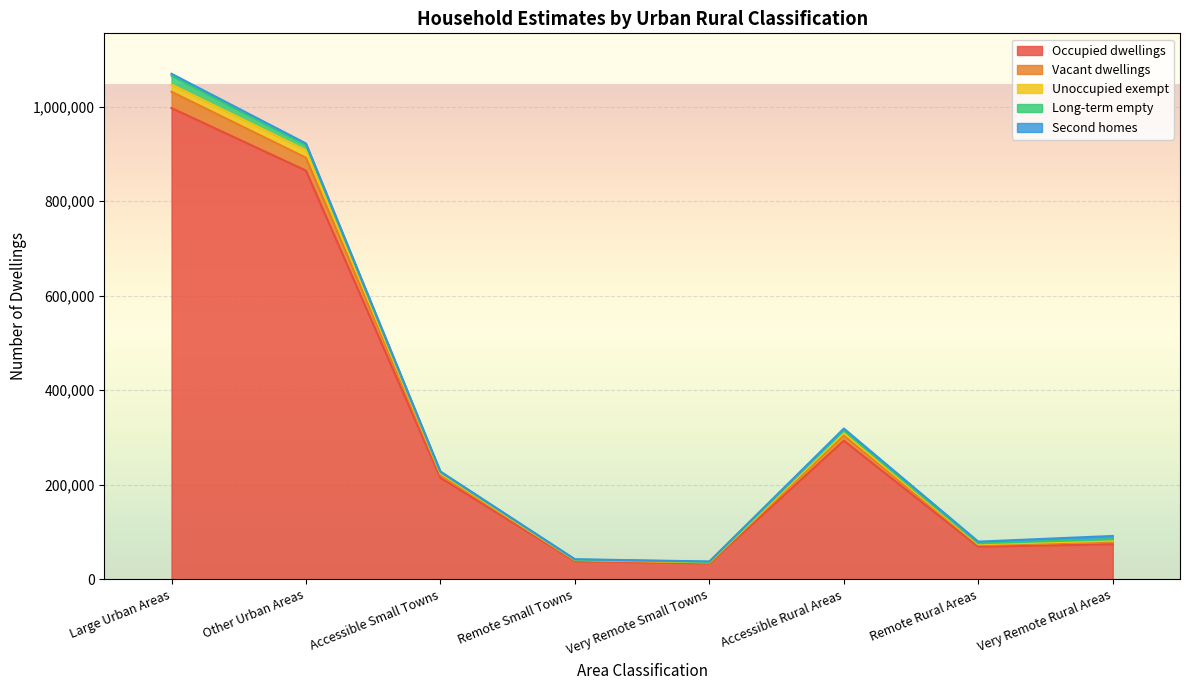

The value of Occupied dwellings at Very Remote Small Towns is 33532. True or false?

True